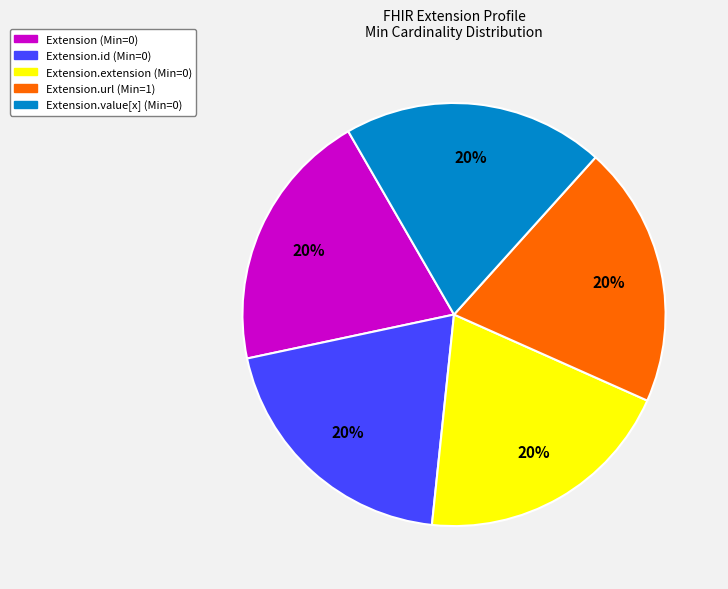

How many segments does this pie chart have?

5